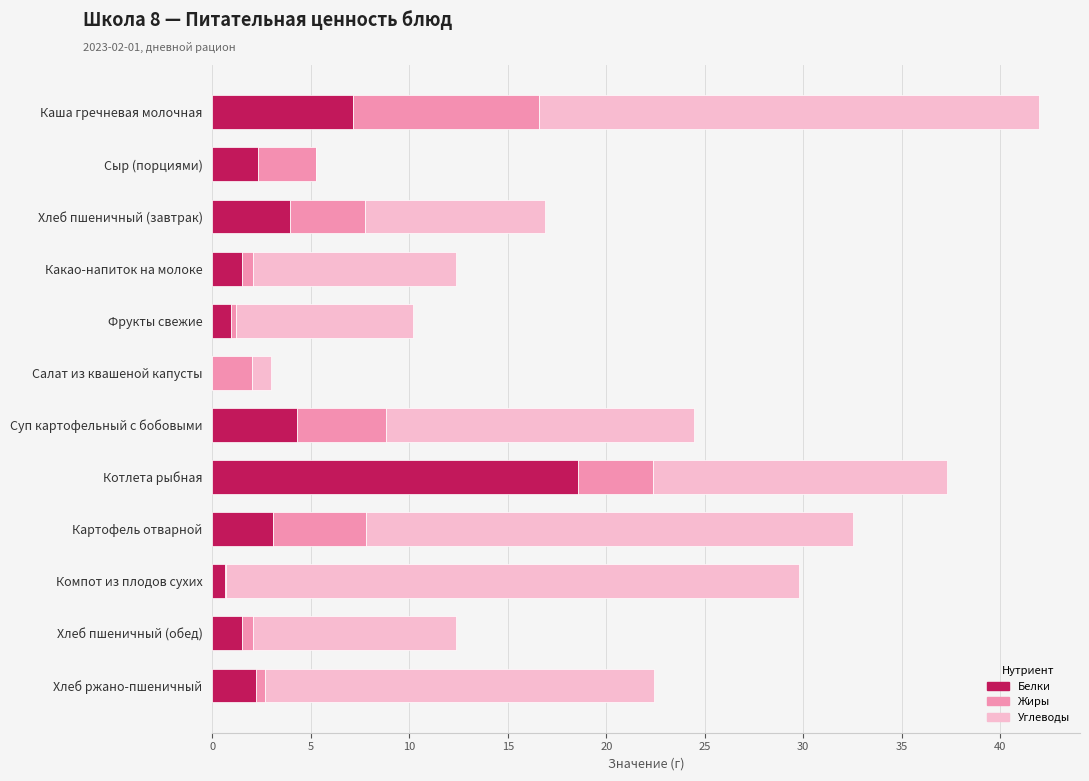

How many values in Белки are above zero?

11